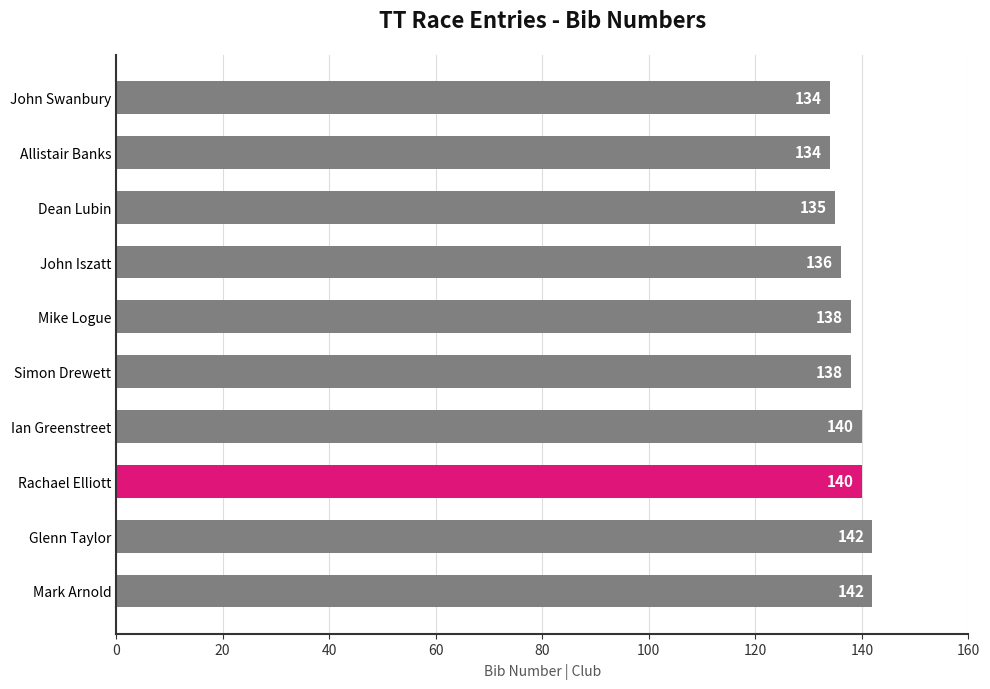

Is it true that the value at Rachael Elliott is 140?

True